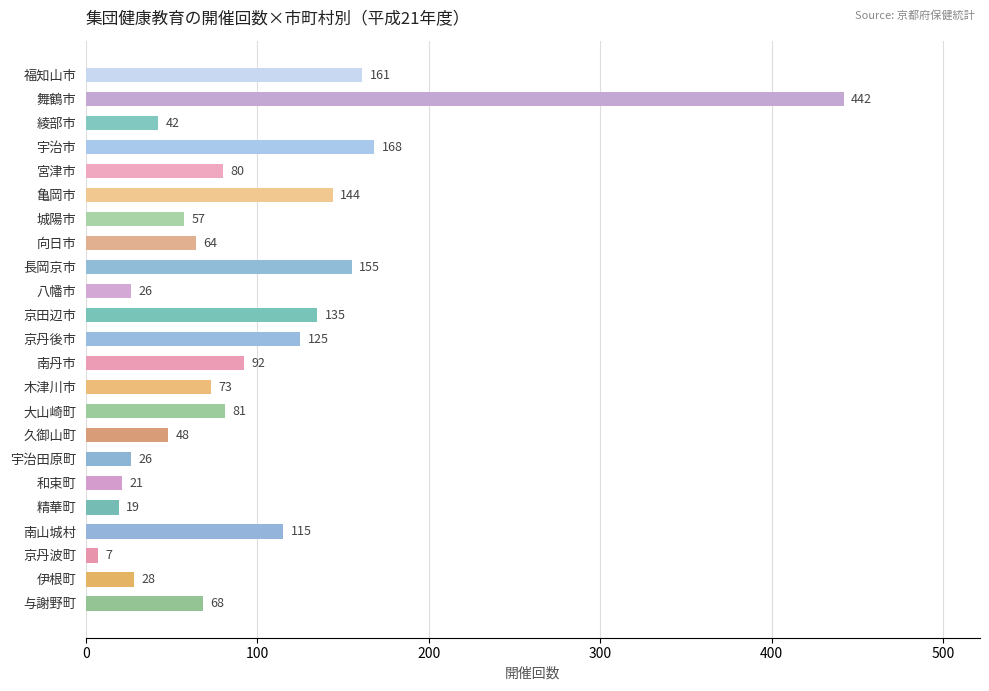

What is the value of the 22nd bar from the top?

28